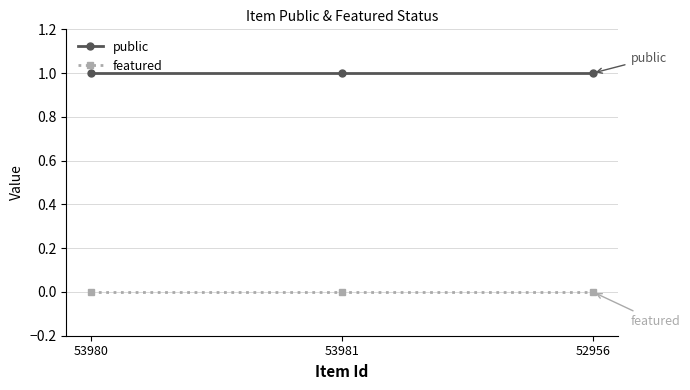

Rank the series at 52956 from lowest to highest value.

featured, public